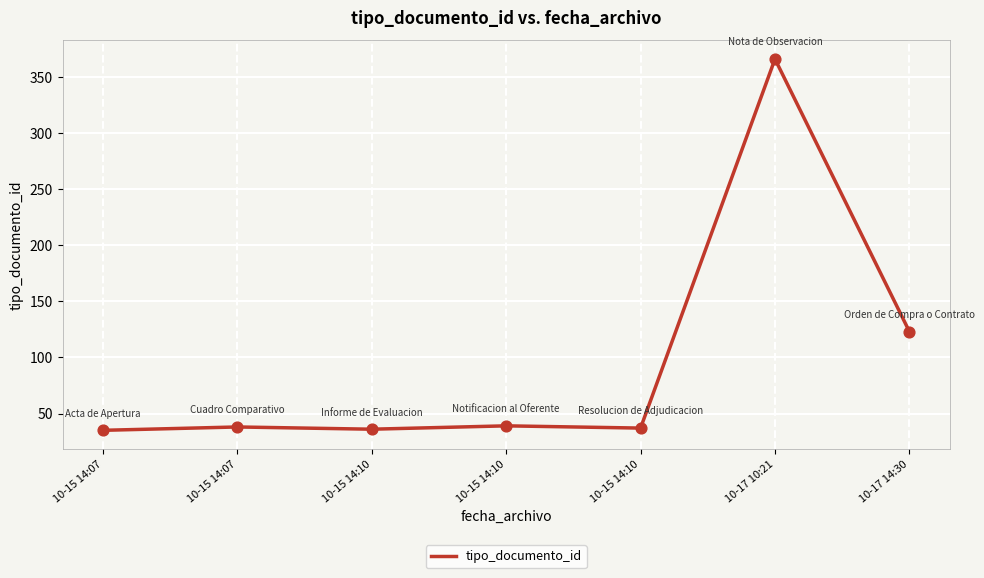

What is the ratio of the value at 10-15 14:10 to the value at 10-17 10:21?

0.1